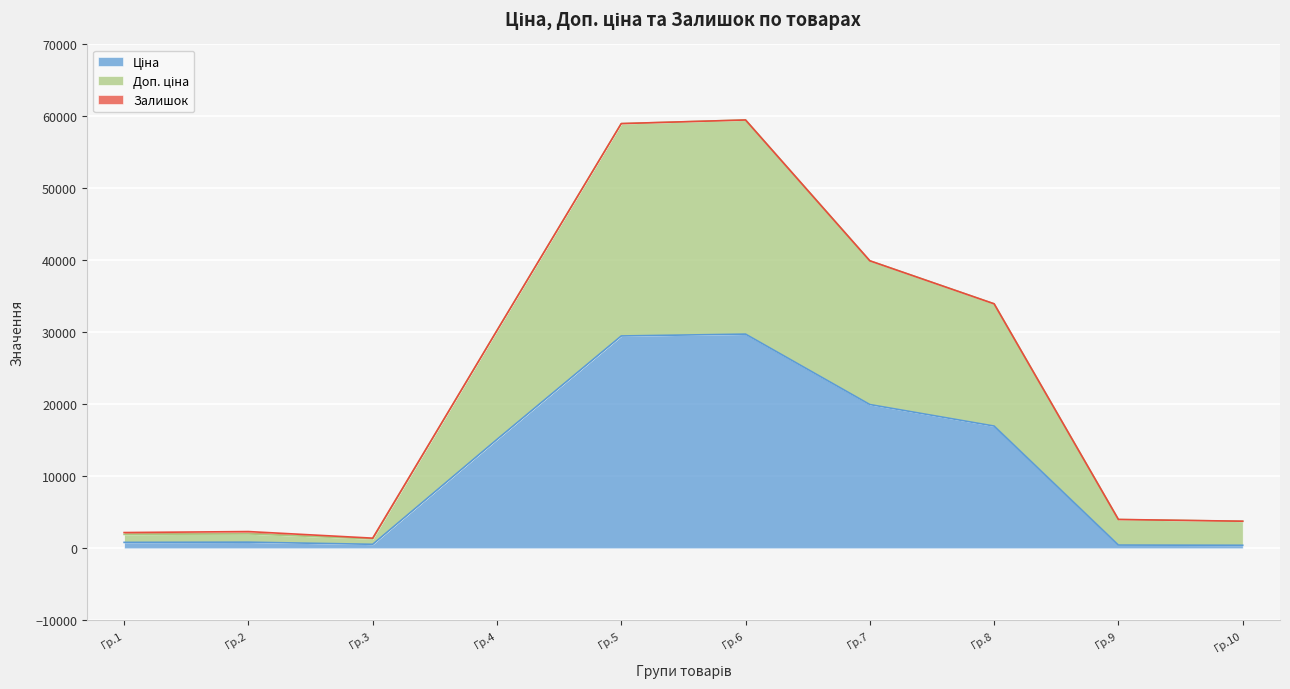

How many values in the Ціна series exceed 15120?

4